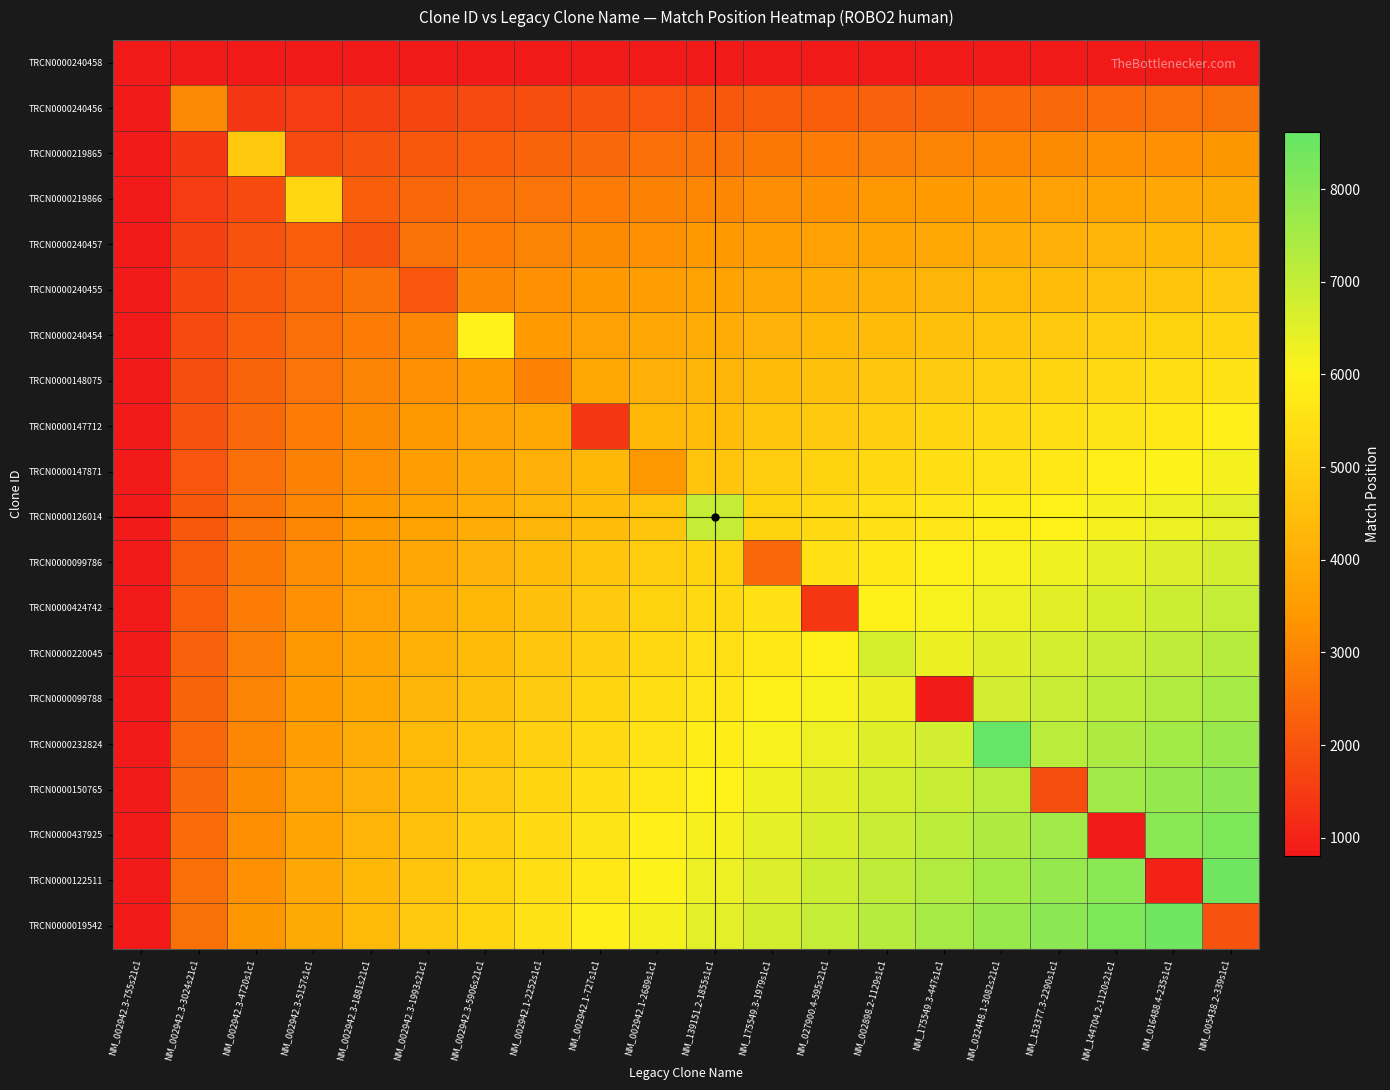

Between NM_153377.3-2290s1c1 and NM_002942.3-4720s1c1, which is larger?

NM_153377.3-2290s1c1